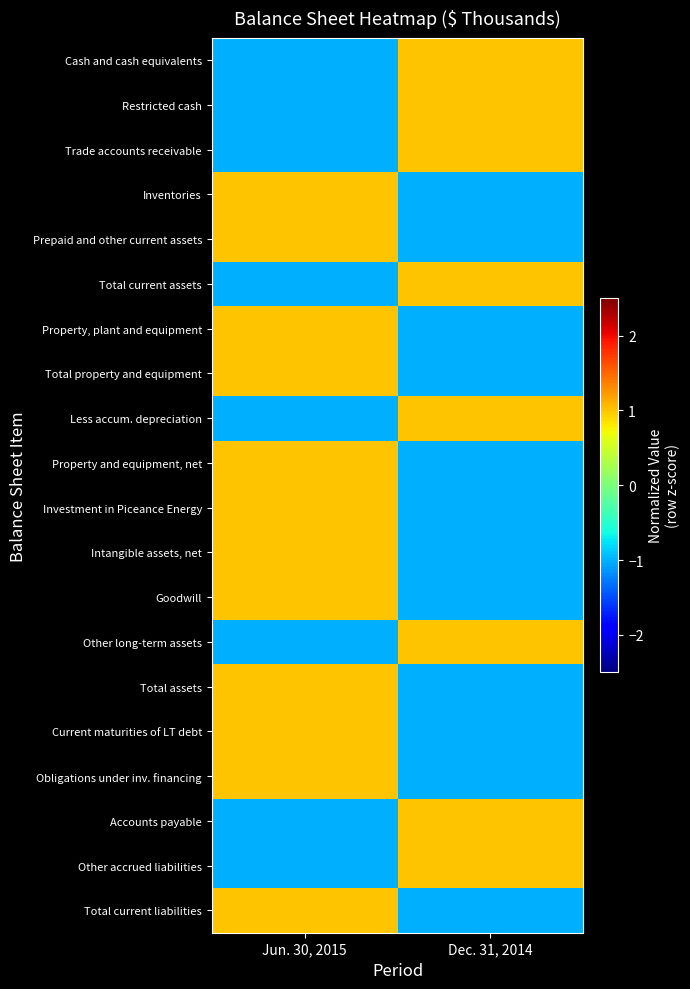

At which category does the chart reach its minimum across all series?

Dec. 31, 2014